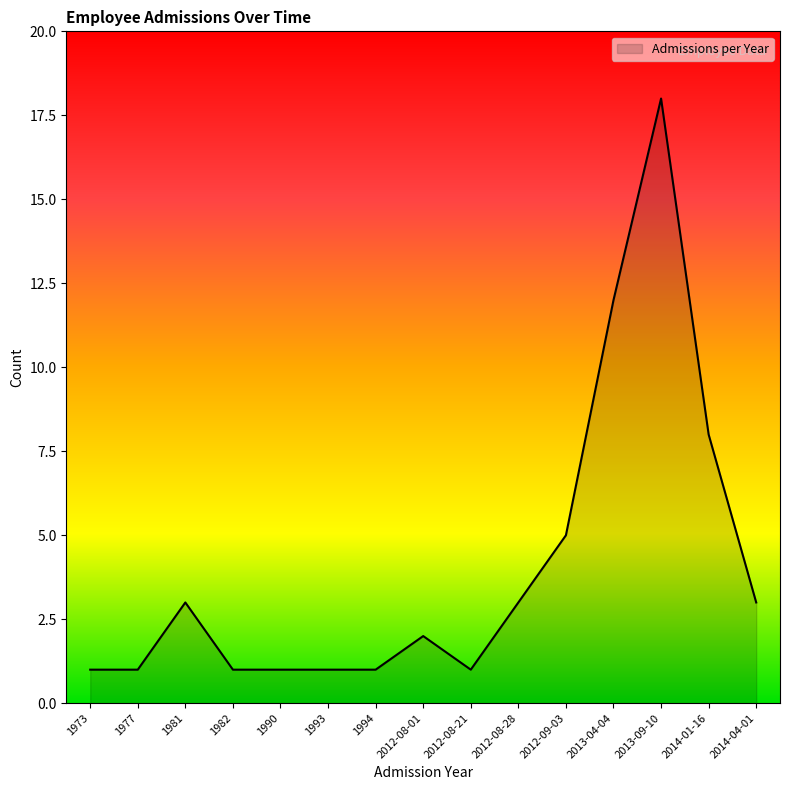

What position from the right is 2012-08-01?

8